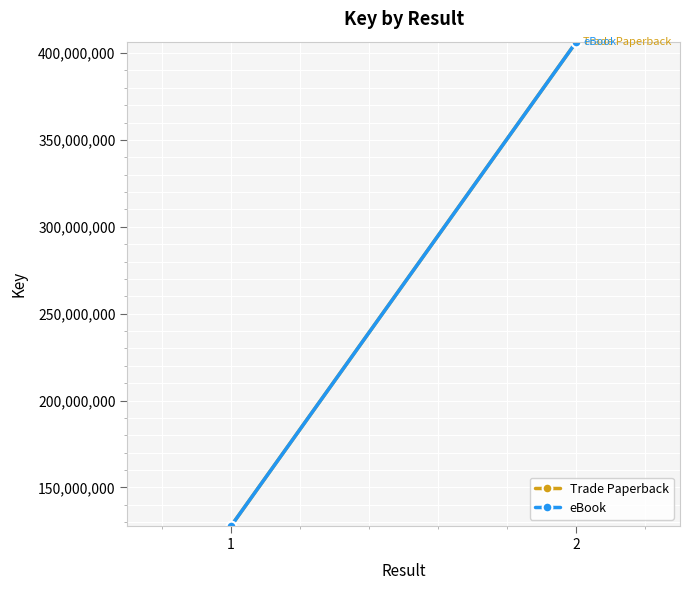

What value does the Trade Paperback series have at 2, to the nearest 50?

406533050